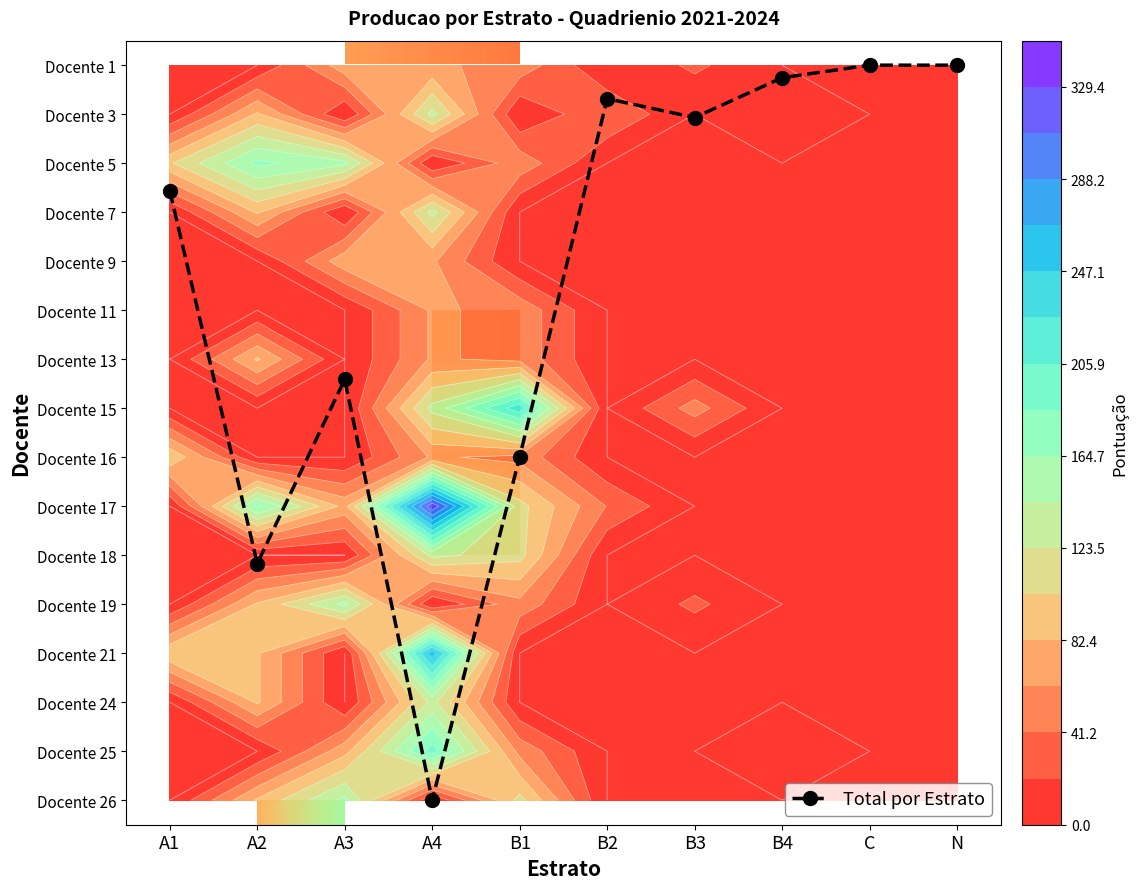

At how many categories does at least one series exceed 13?

8